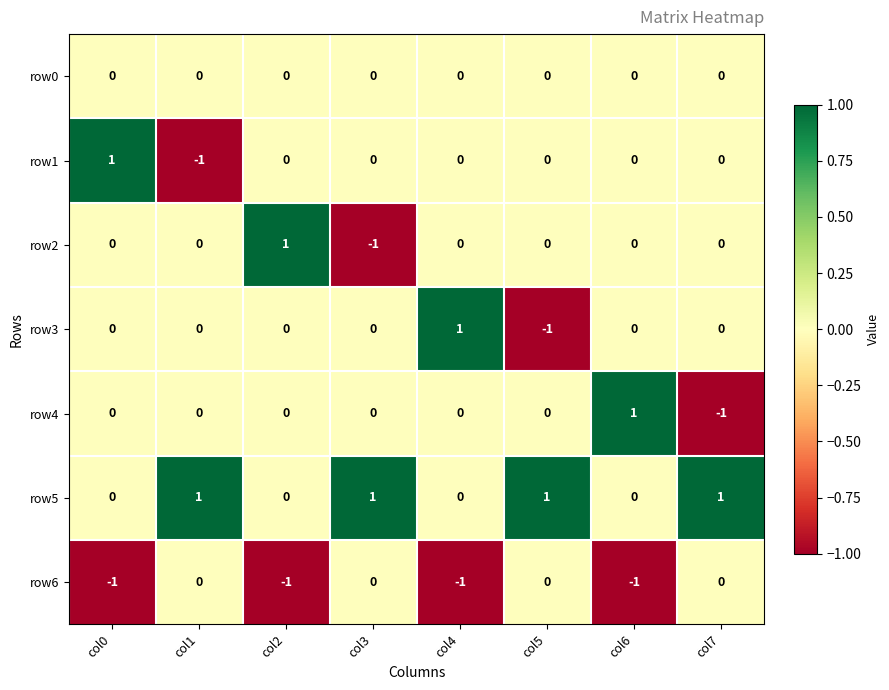

How many row5 values are between 0 and 1?

8